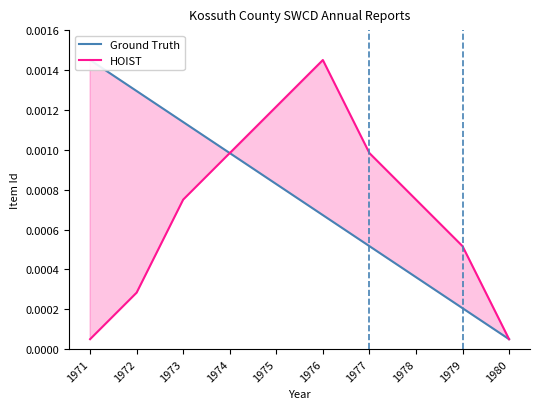

The value of HOIST at 1971 is 0.0. True or false?

False